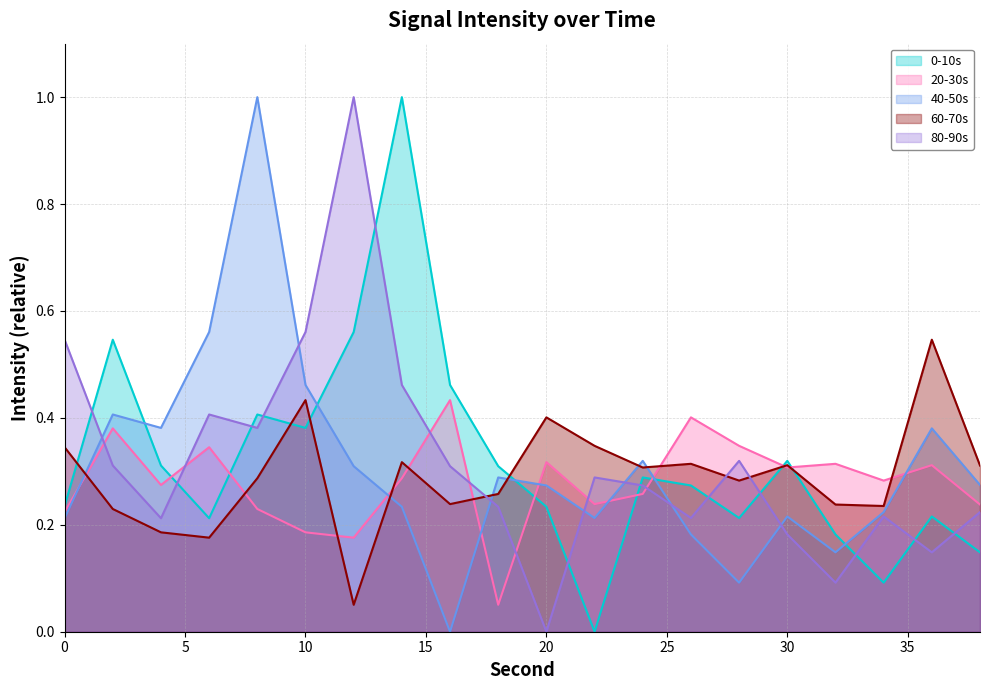

The value of 40-50s at 30 is 0.4. True or false?

False